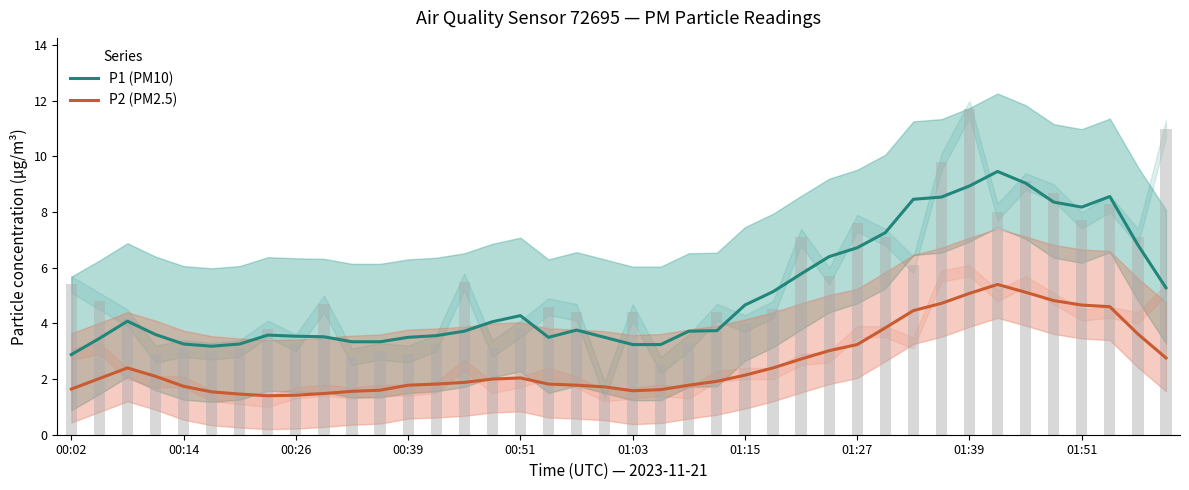

What is the lowest value of the P1 (PM10) series?

2.9